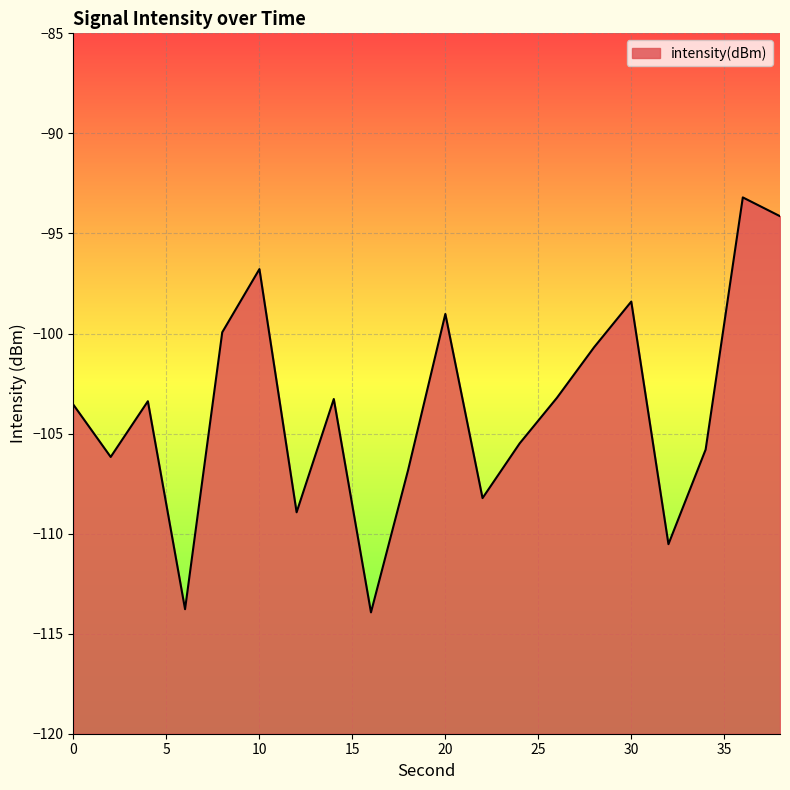

What is the sum of the values at 24 and 18?

-212.3